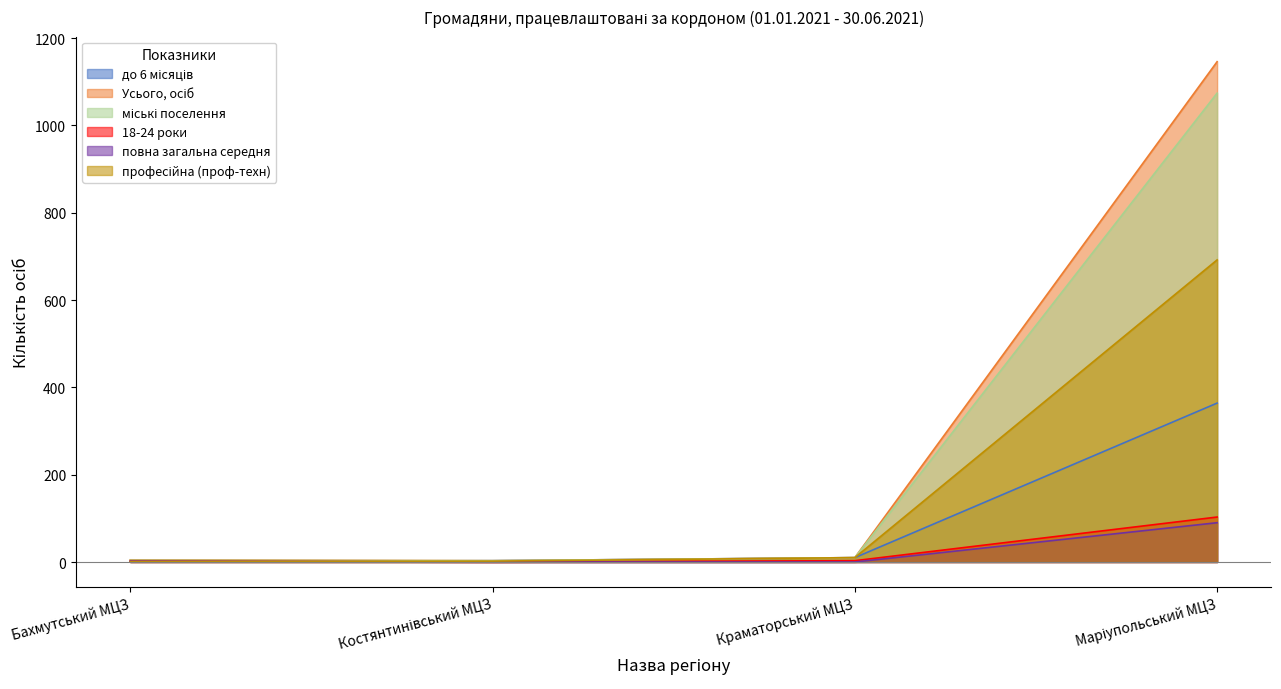

Which series changed the most between Бахмутський МЦЗ and Маріупольський МЦЗ?

Усього, осіб